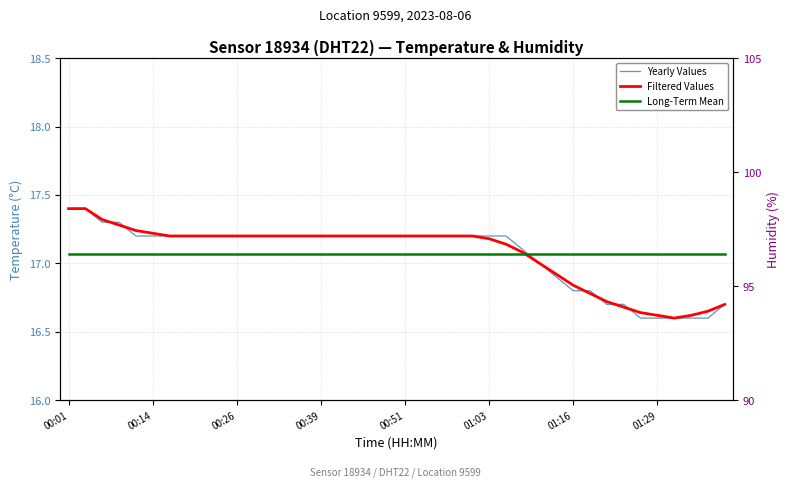

What is the total value across all series at 11?

51.5